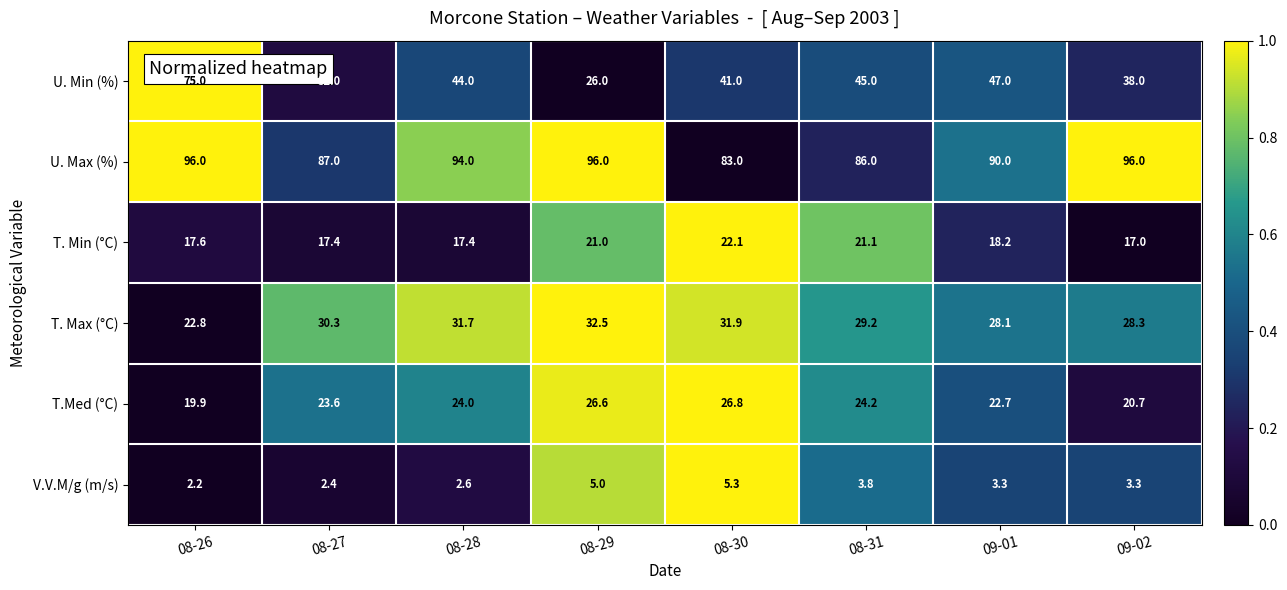

Count the number of categories in the chart.

8